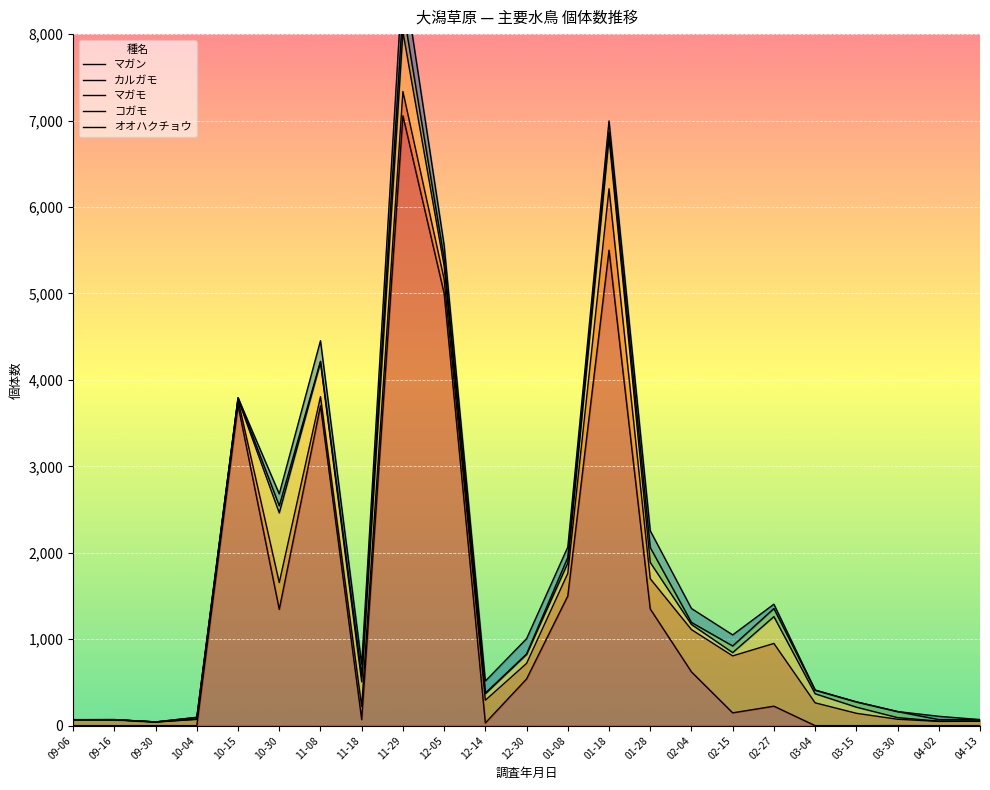

Where is マガモ nearest to the value 4034?

11-08